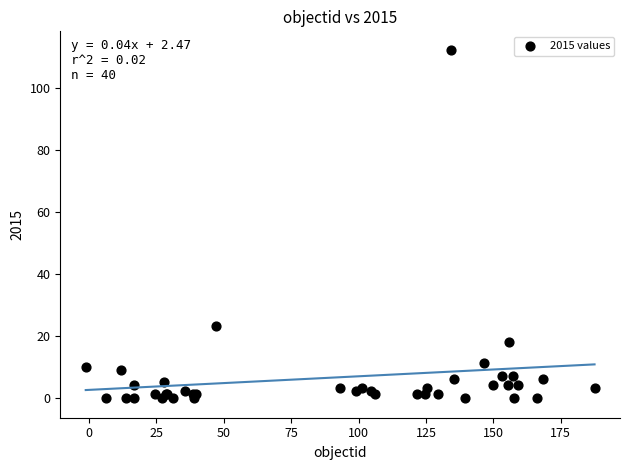

What Y value in the scatter plot is closest to 56?

23